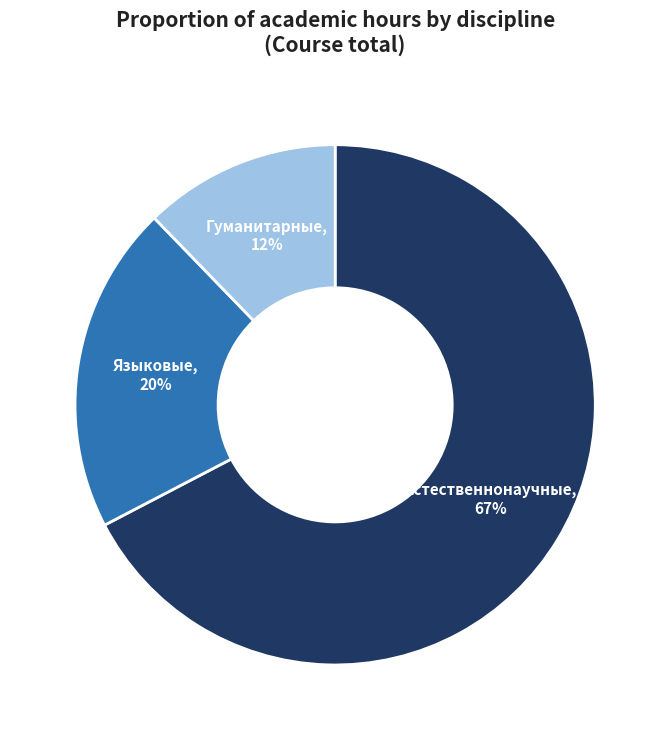

To the nearest percent, what is the average slice percentage?

33%